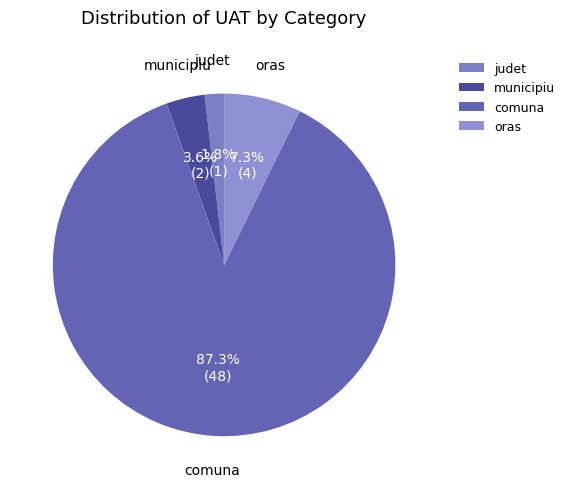

Which slice represents more than half of the pie?

comuna